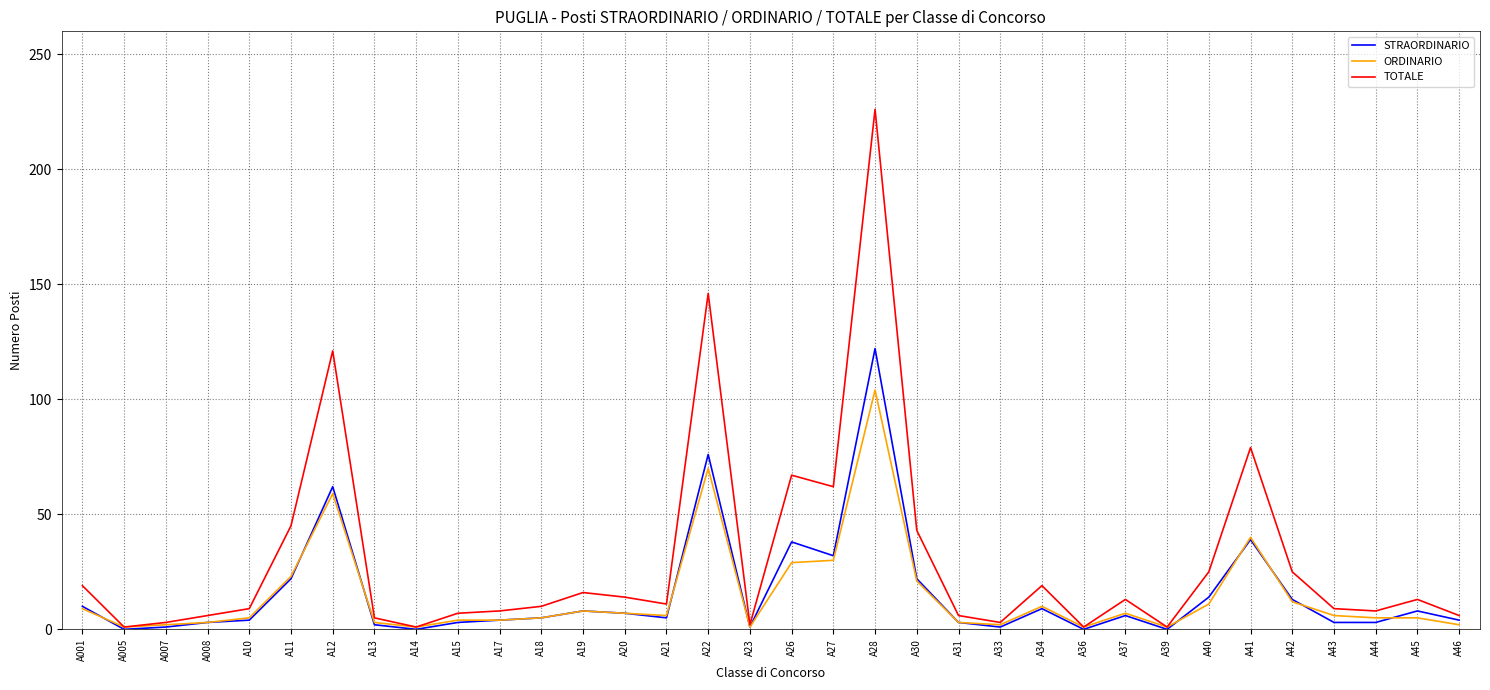

Where is TOTALE nearest to the value 113?

A12